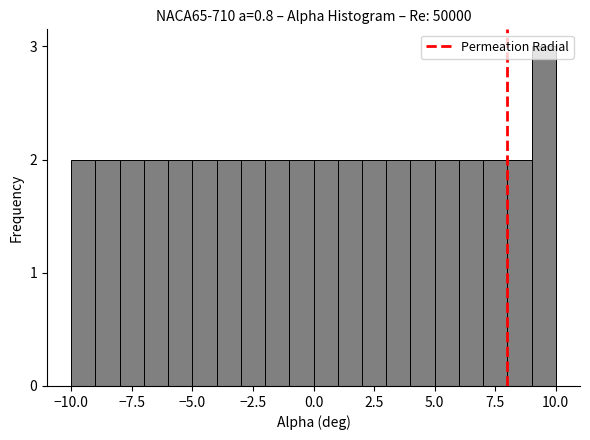

Read against the x-axis, roughly where is the centre of the tallest bar?

9.5